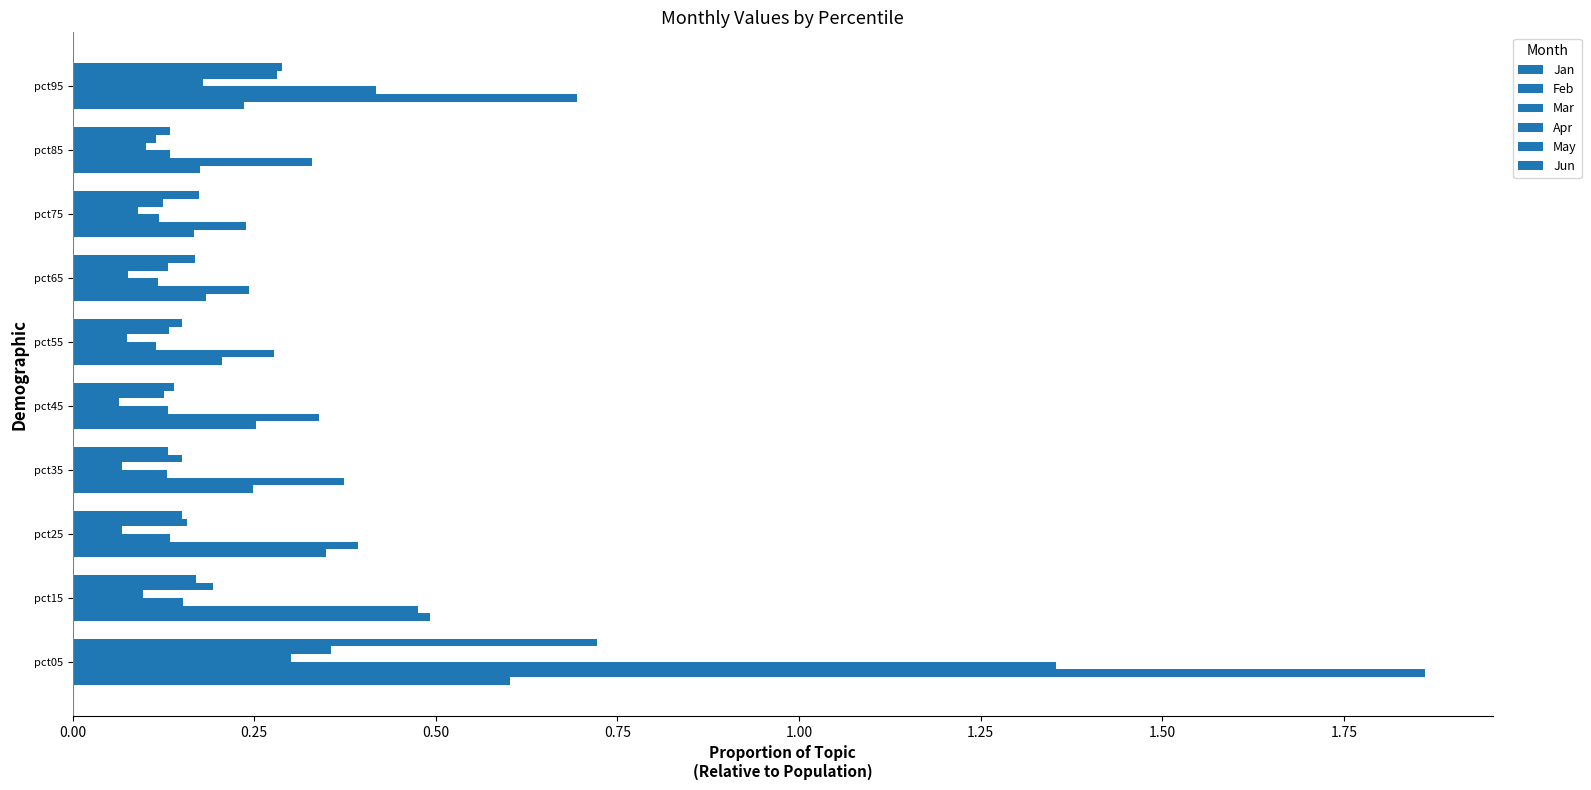

How many distinct data groups are displayed?

6